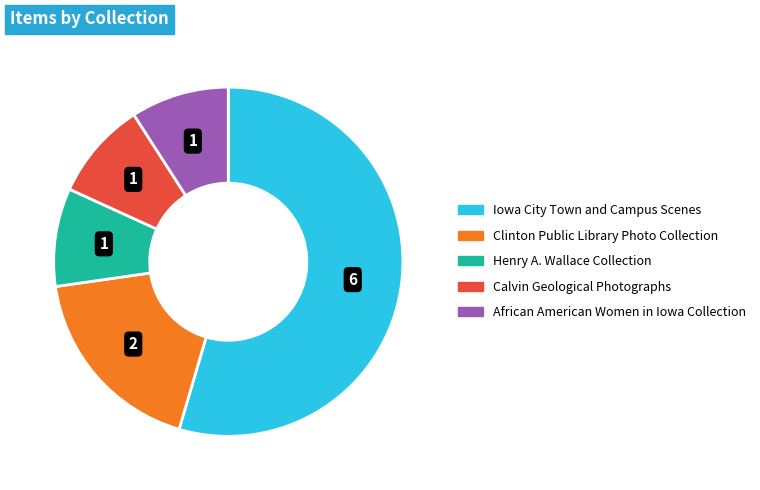

Is the sum of Clinton Public Library Photo Collection and Calvin Geological Photographs greater than half?

No